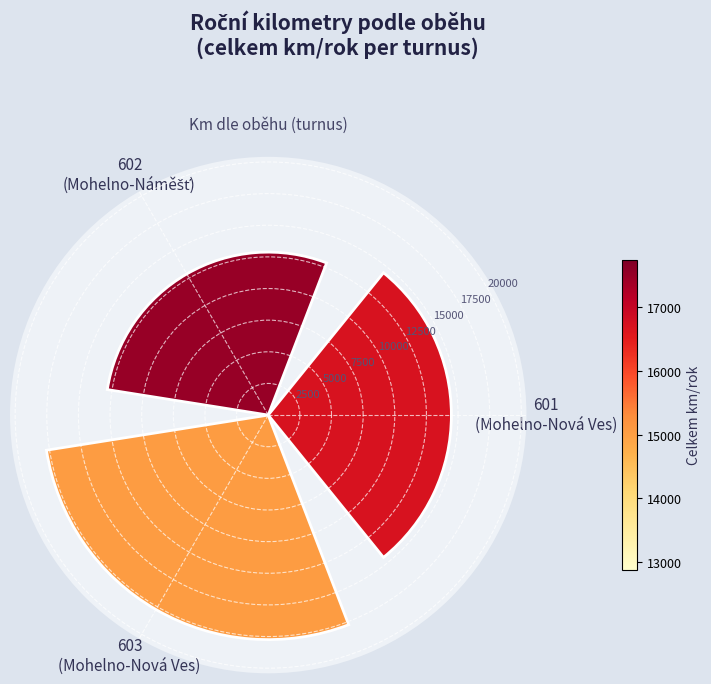

What is the value of the 1st bar from the left?

14472.3